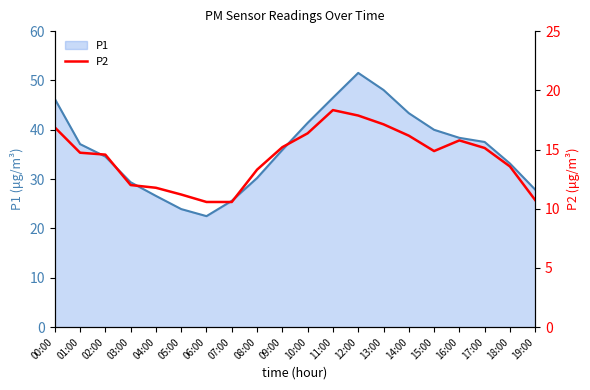

Reading right to left, extract all data points from this chart.

19:00=10.7	18:00=13.6	17:00=15.1	16:00=15.8	15:00=14.9	14:00=16.2	13:00=17.1	12:00=17.9	11:00=18.3	10:00=16.4	09:00=15.2	08:00=13.3	07:00=10.6	06:00=10.6	05:00=11.2	04:00=11.8	03:00=12.0	02:00=14.6	01:00=14.7	00:00=16.9